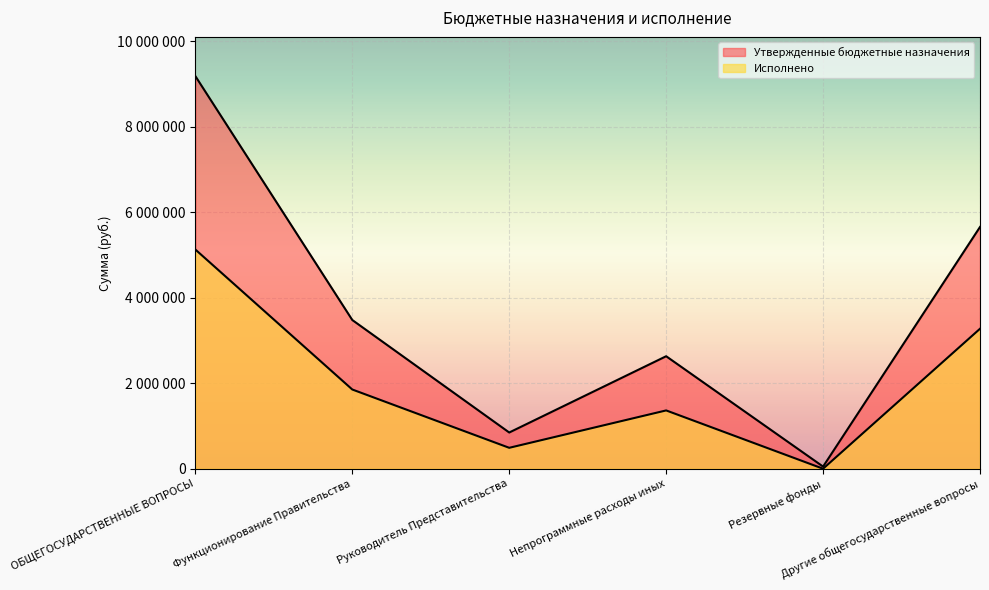

True or false: Утвержденные бюджетные назначения has a value of 5658300.0 at Другие общегосударственные вопросы.

True